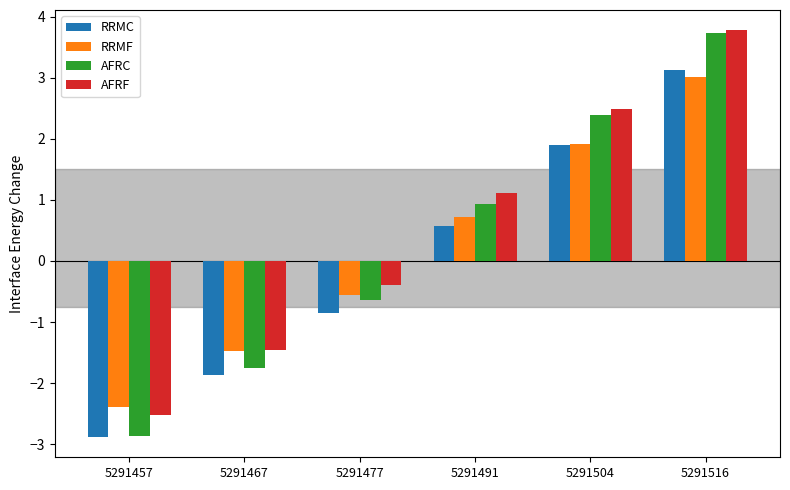

Reading right to left, transcribe all the data shown in this chart.

RRMC: 3.1	1.9	0.6	-0.8	-1.9	-2.9
RRMF: 3.0	1.9	0.7	-0.6	-1.5	-2.4
AFRC: 3.7	2.4	0.9	-0.6	-1.8	-2.9
AFRF: 3.8	2.5	1.1	-0.4	-1.5	-2.5